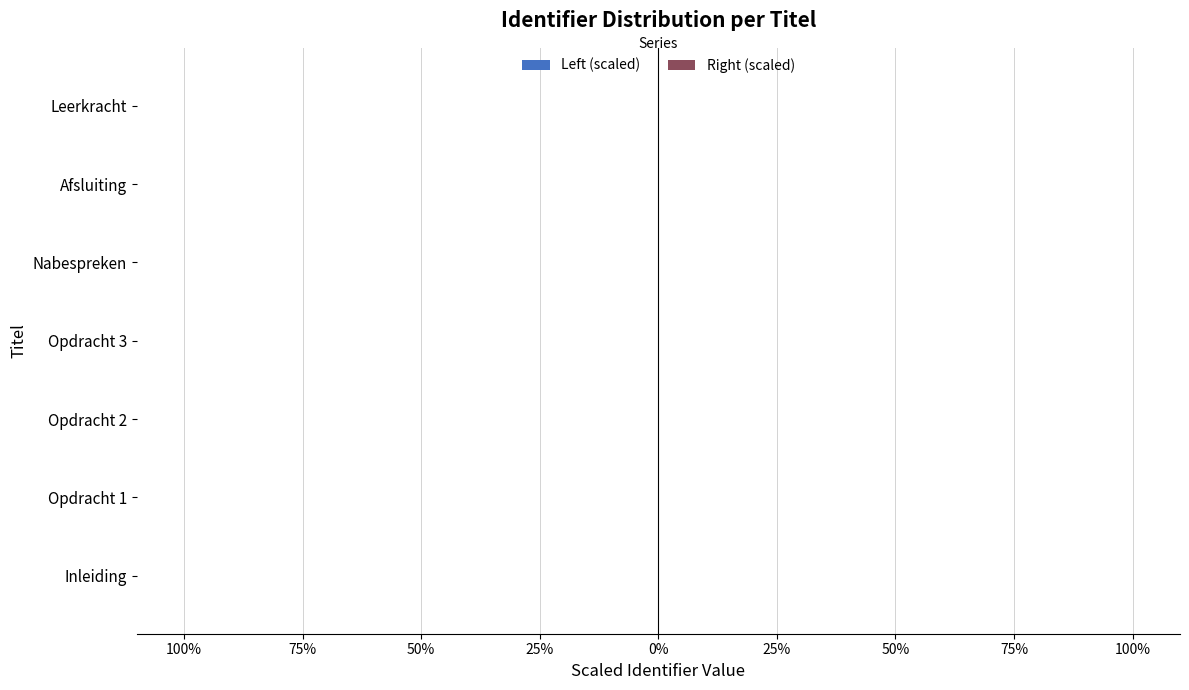

The Right (scaled) series shows 0.0 at Opdracht 1. True or false?

True